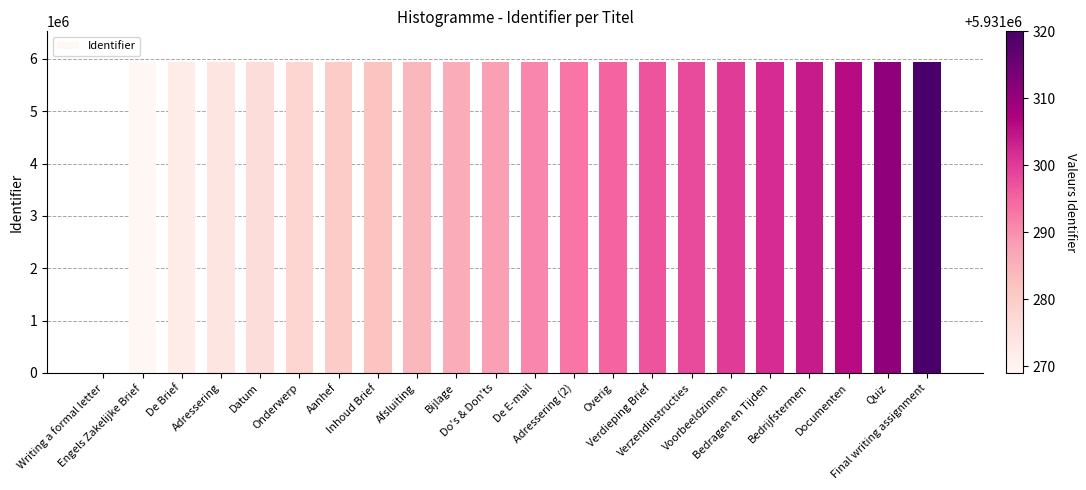

What is the maximum value shown in the chart?

5931320